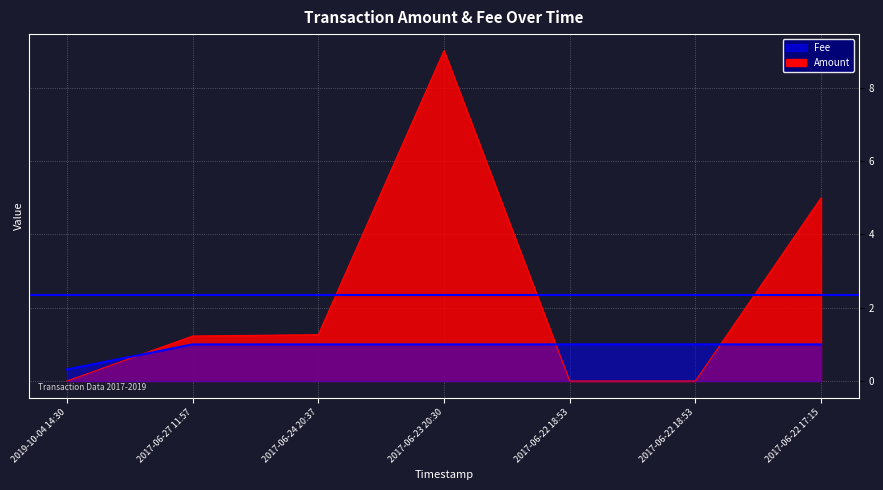

What is the difference between the maximum and minimum values in the Fee series?

0.7